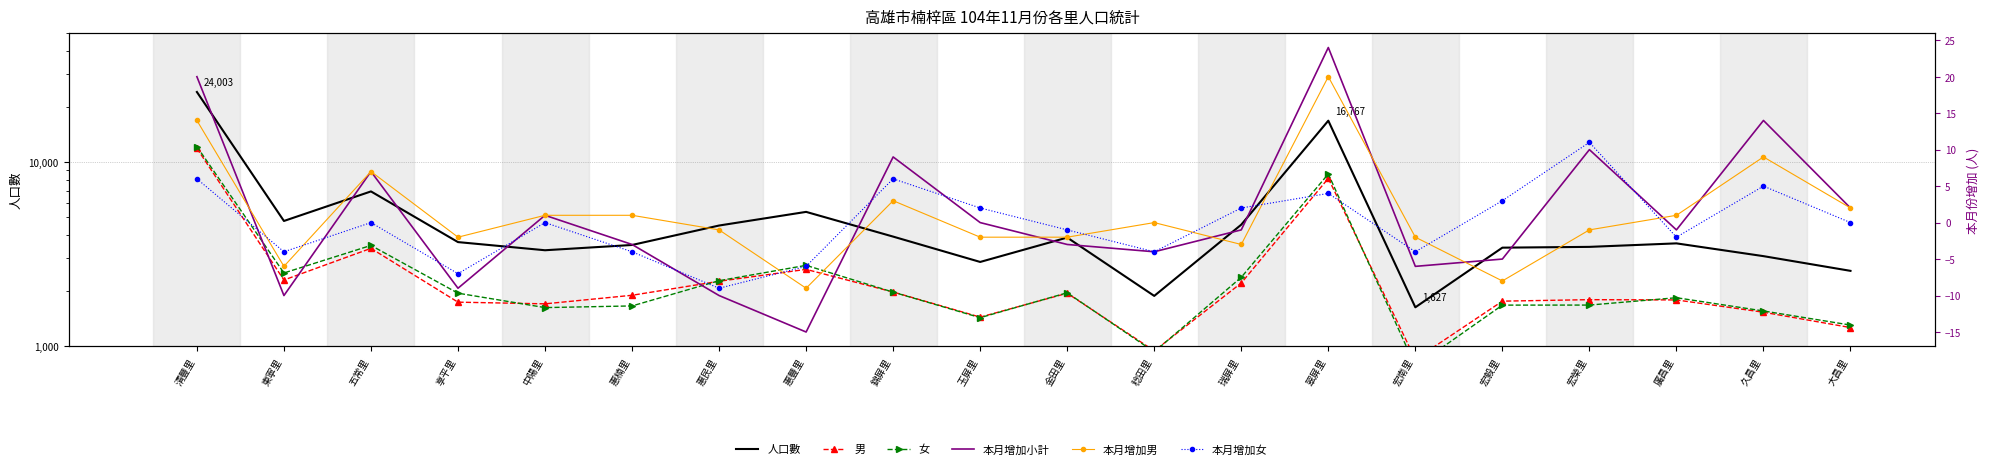

Which series has the widest spread of values?

人口數